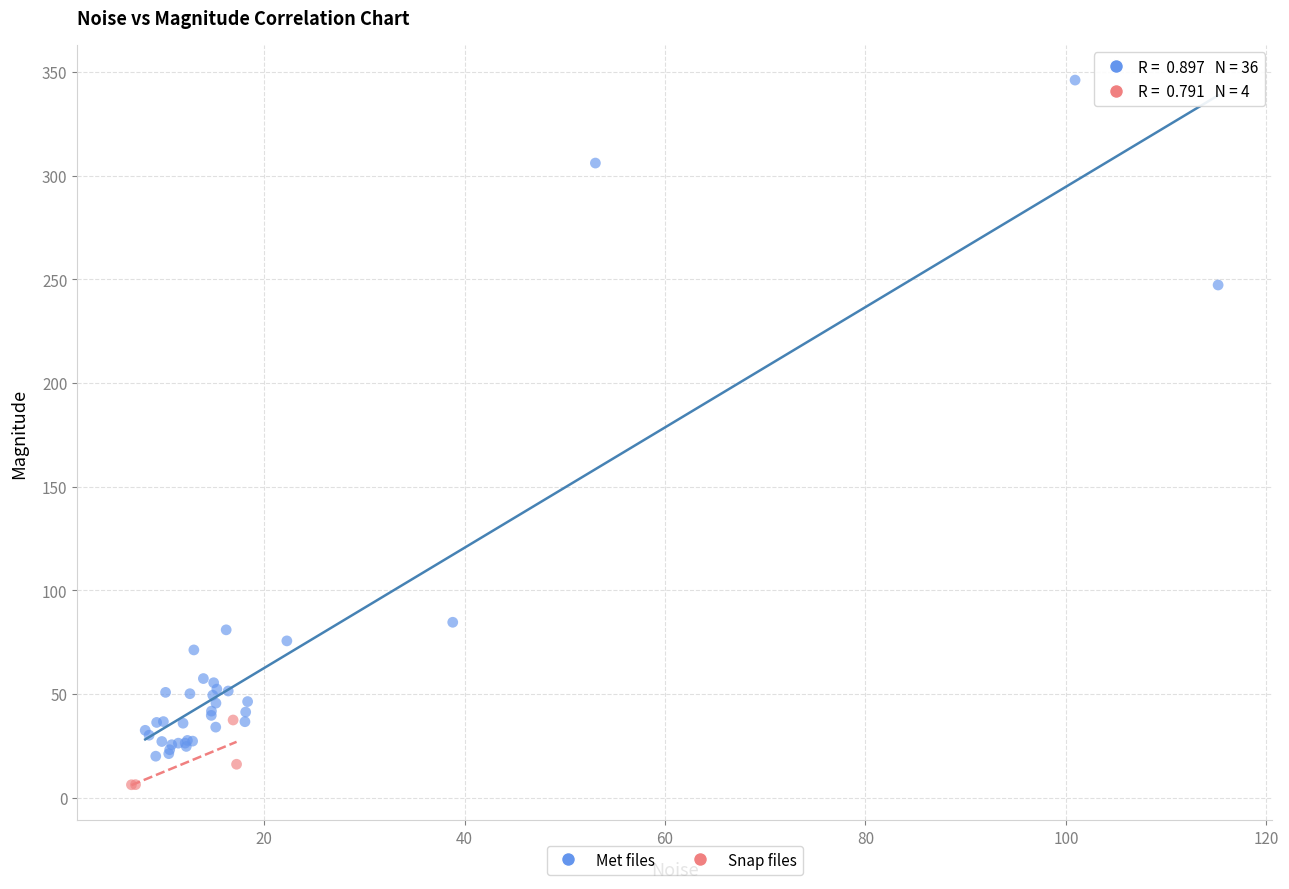

Which series reaches the maximum Y coordinate?

Met files